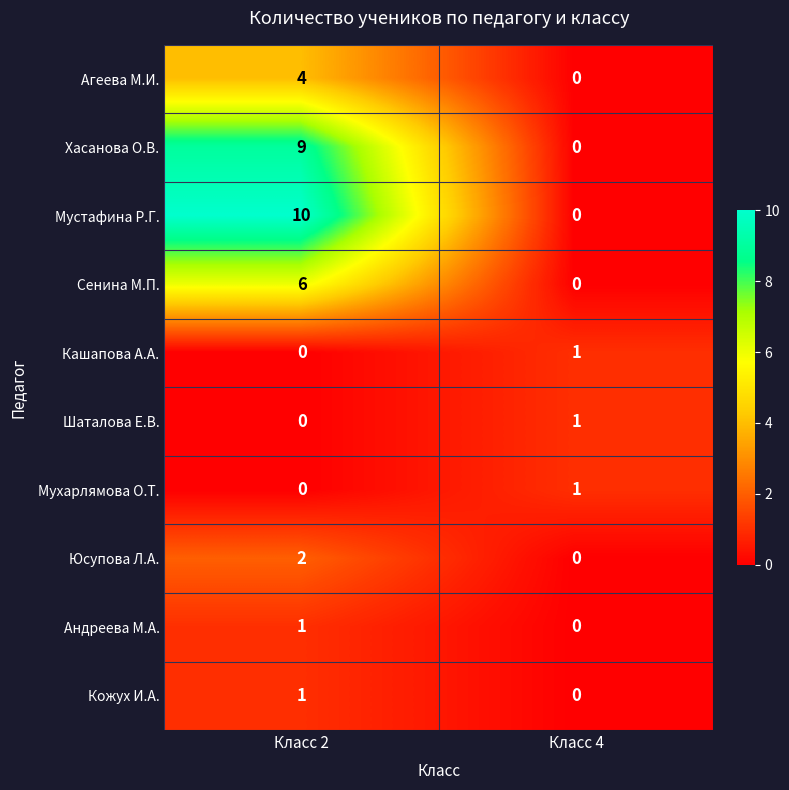

Between Класс 2 and Класс 4, which series saw the biggest shift?

Мустафина Р.Г.